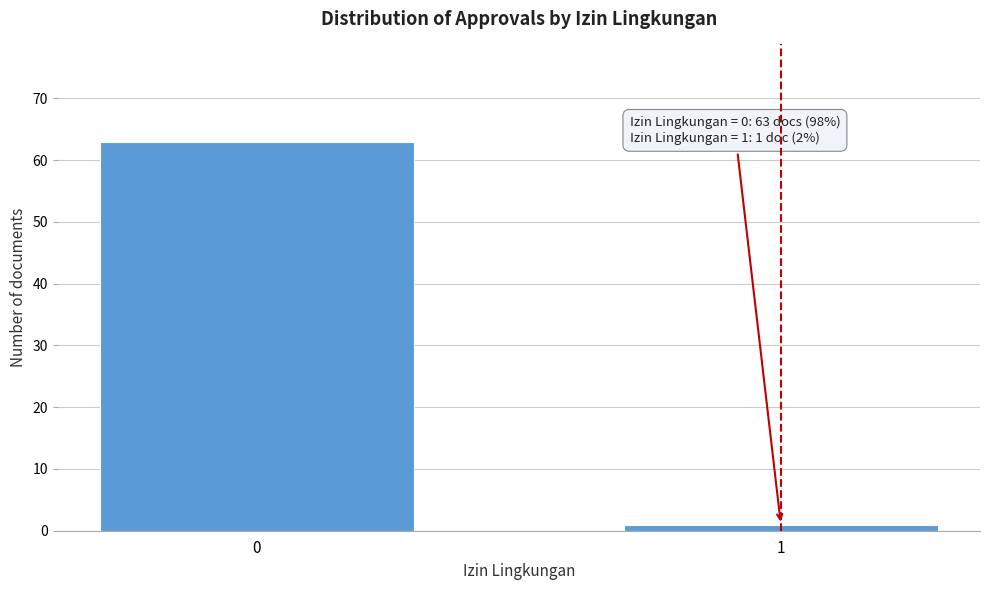

Reading left to right, transcribe all the data shown in this chart.

63	1